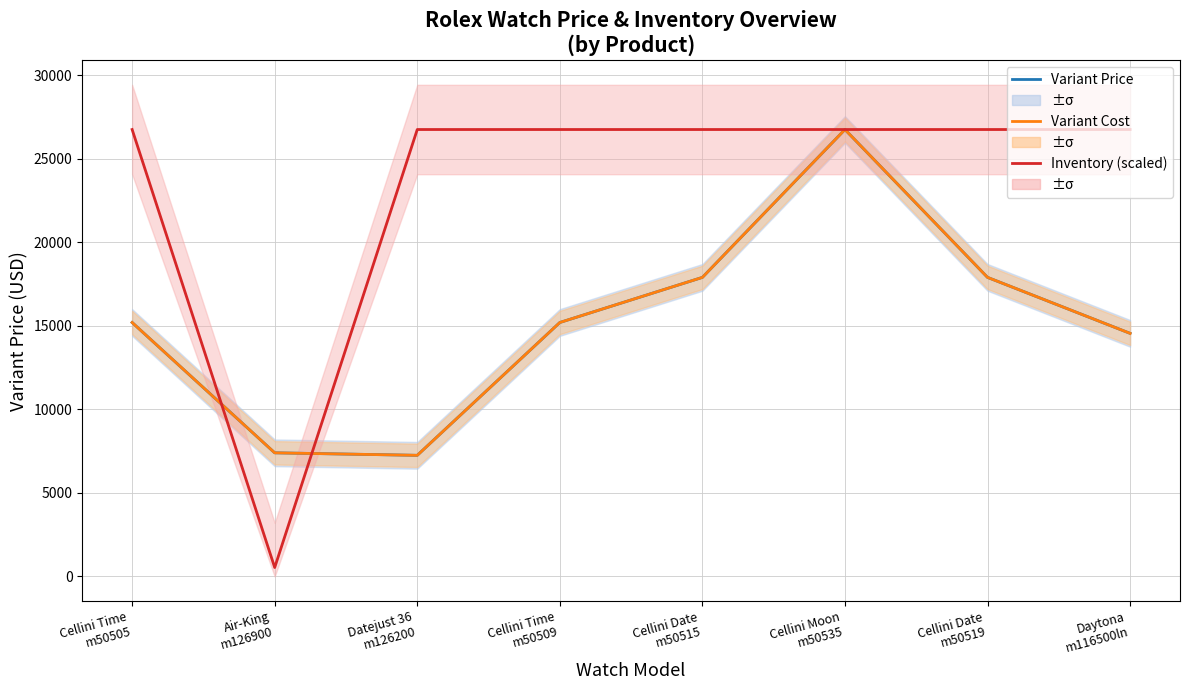

What is the approximate value of Variant Inventory Qty (scaled) at Daytona
m116500ln, to the nearest 100?

26800